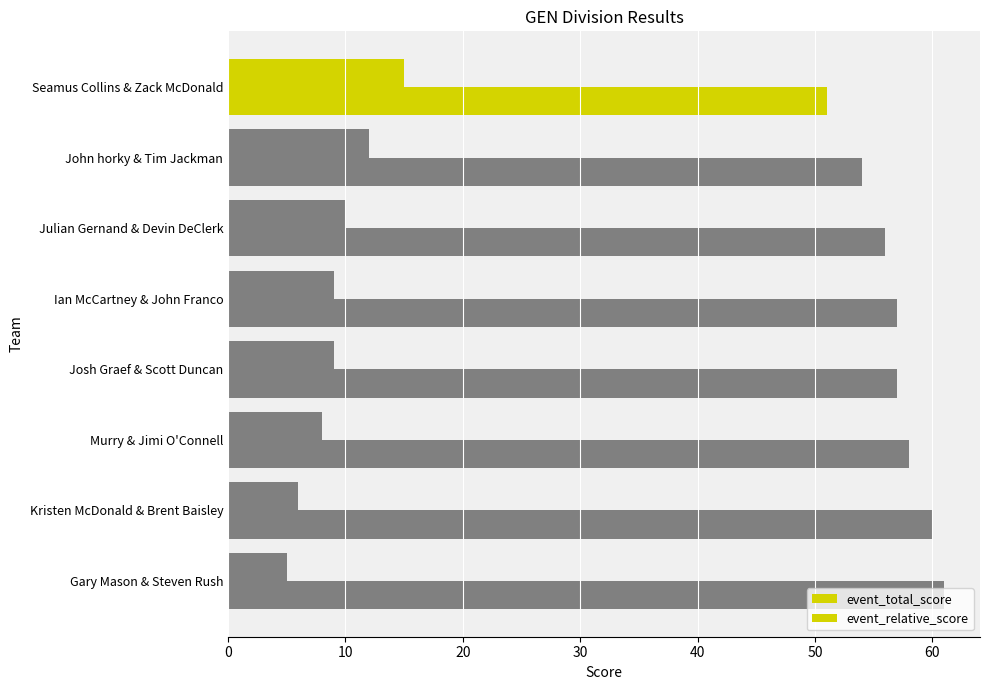

What is the value of the event_total_score bar at the 2nd from the left?

54